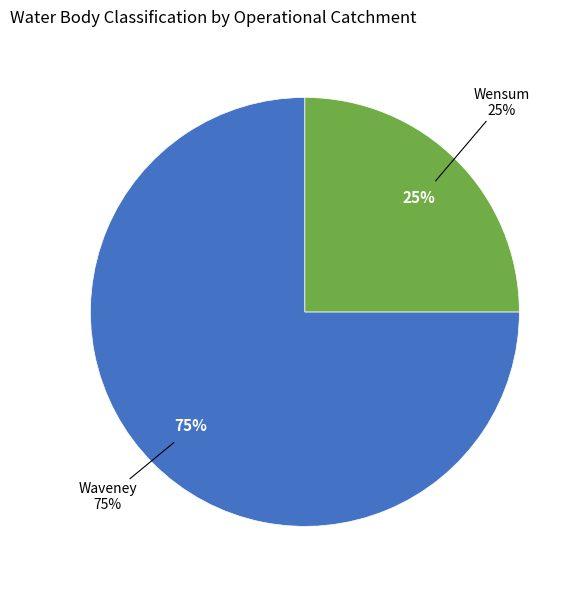

What is the smallest slice in the pie chart?

Wensum